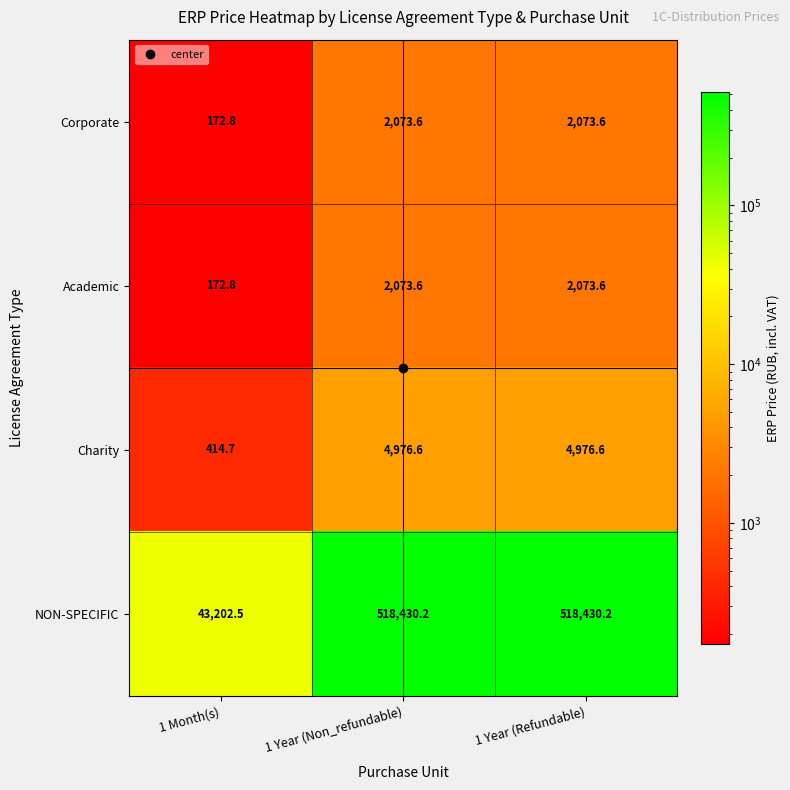

At how many categories does at least one series exceed 391435?

2